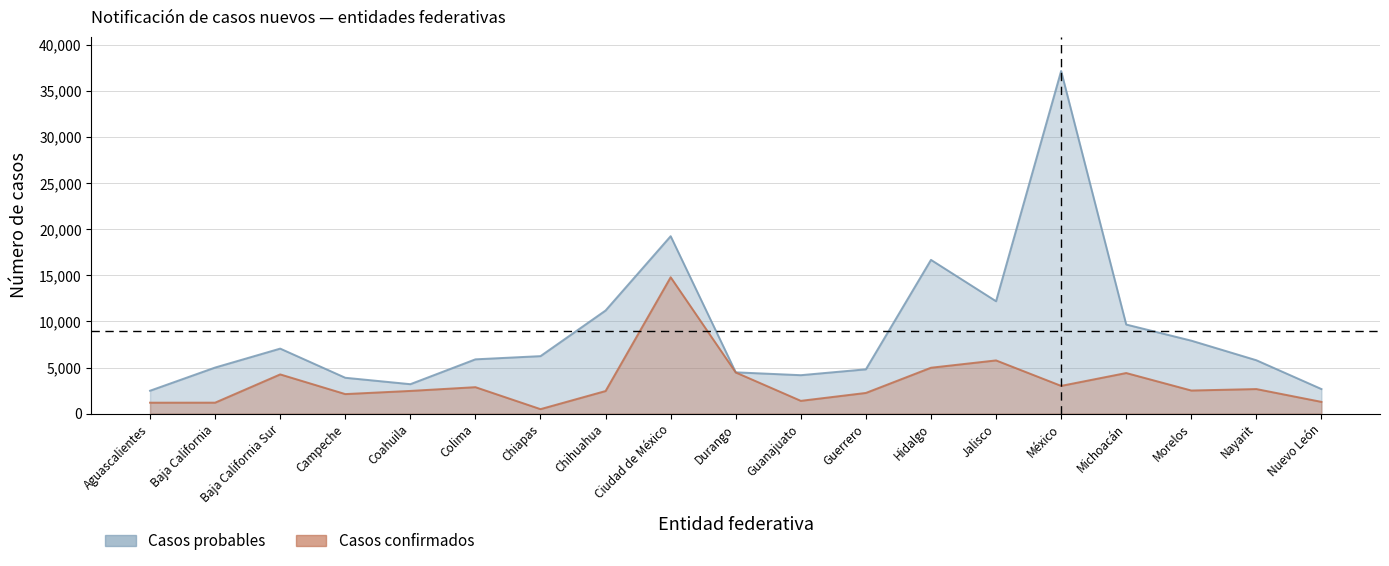

What is the difference between the maximum and minimum values in the Casos probables series?

34684